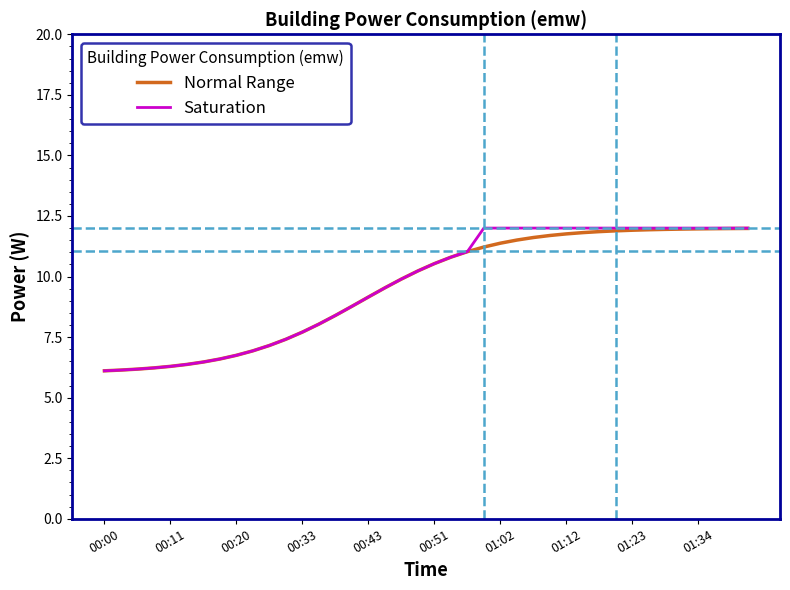

Which series has the largest range (max minus min)?

Saturation